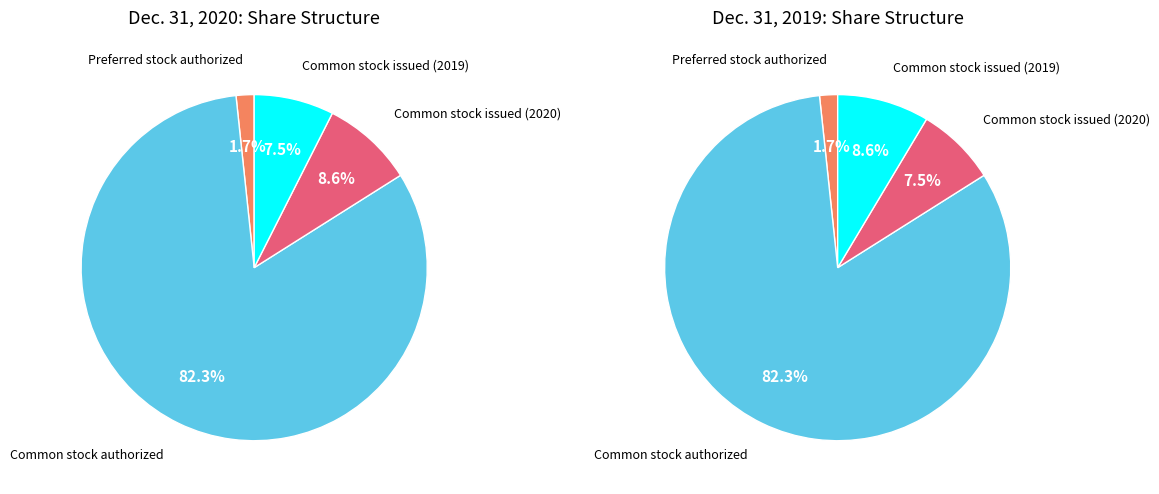

To the nearest percent, what is the difference between the Common stock authorized and Common stock issued (2019) slice percentages?

74%